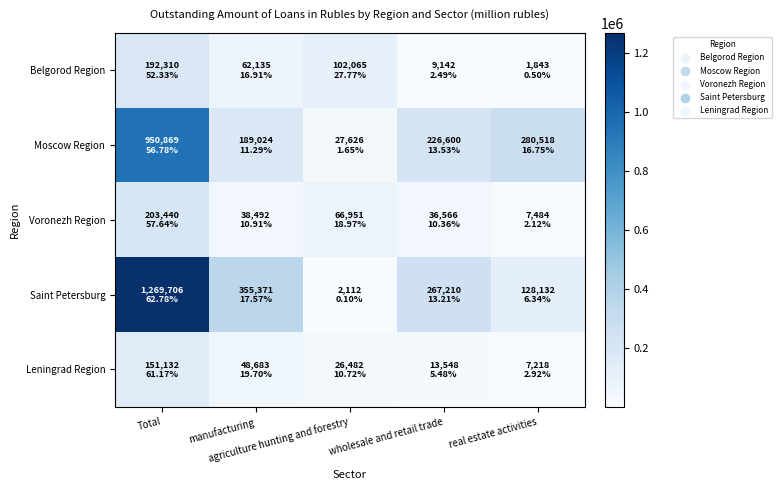

Reading left to right, extract all data points from this chart.

Belgorod Region: Total=192310	manufacturing=62135	agriculture hunting and forestry=102065	wholesale and retail trade=9142	real estate activities=1843
Moscow Region: Total=950869	manufacturing=189024	agriculture hunting and forestry=27626	wholesale and retail trade=226600	real estate activities=280518
Voronezh Region: Total=203440	manufacturing=38492	agriculture hunting and forestry=66951	wholesale and retail trade=36566	real estate activities=7484
Saint Petersburg: Total=1269706	manufacturing=355371	agriculture hunting and forestry=2112	wholesale and retail trade=267210	real estate activities=128132
Leningrad Region: Total=151132	manufacturing=48683	agriculture hunting and forestry=26482	wholesale and retail trade=13548	real estate activities=7218